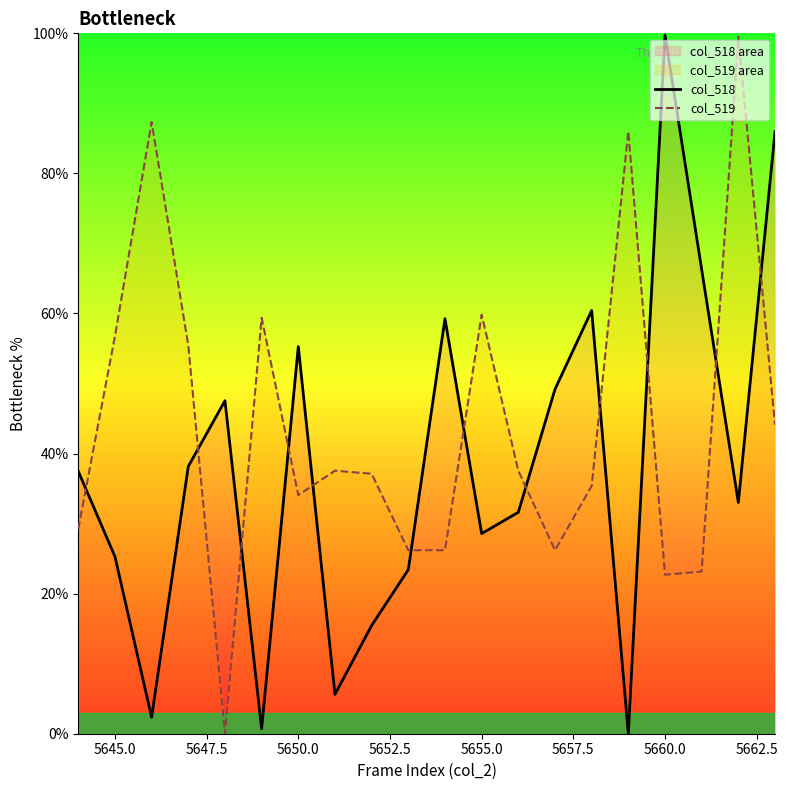

How many intersections are there between col_518 and col_519?

12